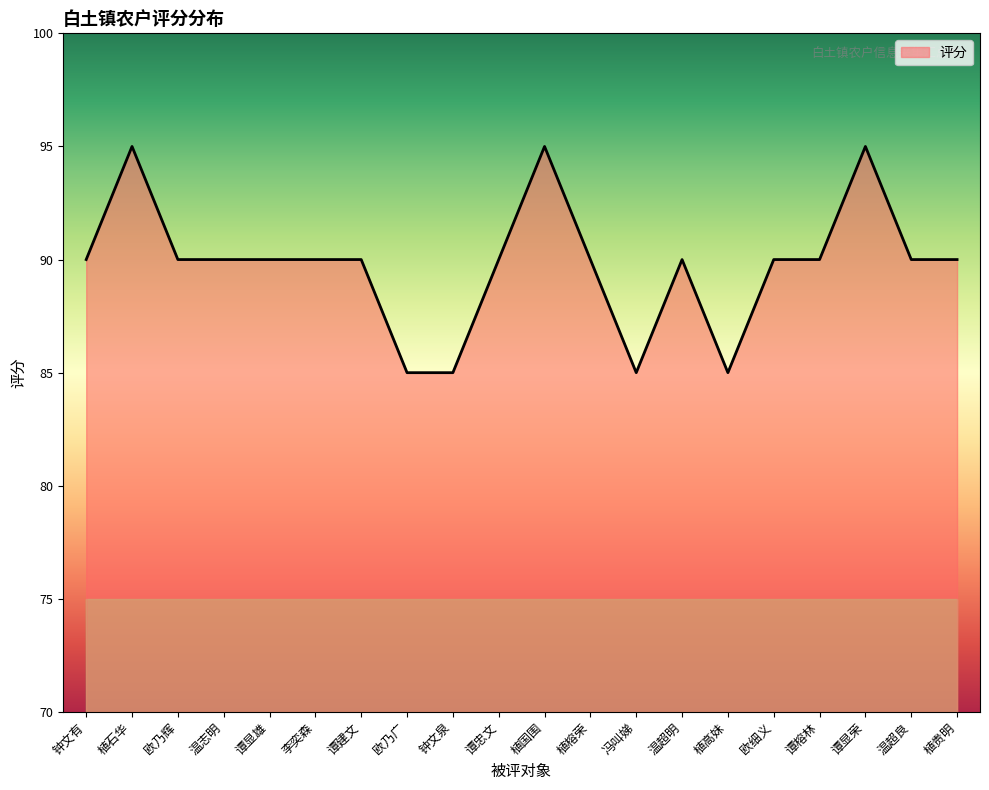

What is the difference between the maximum and minimum values?

10